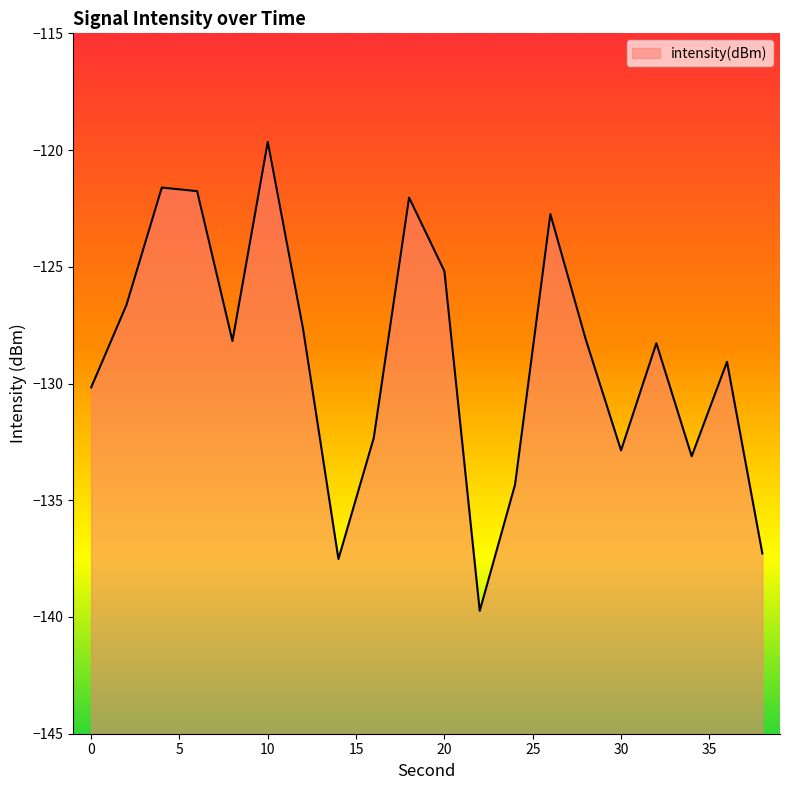

At which category does the data reach its first local valley?

8